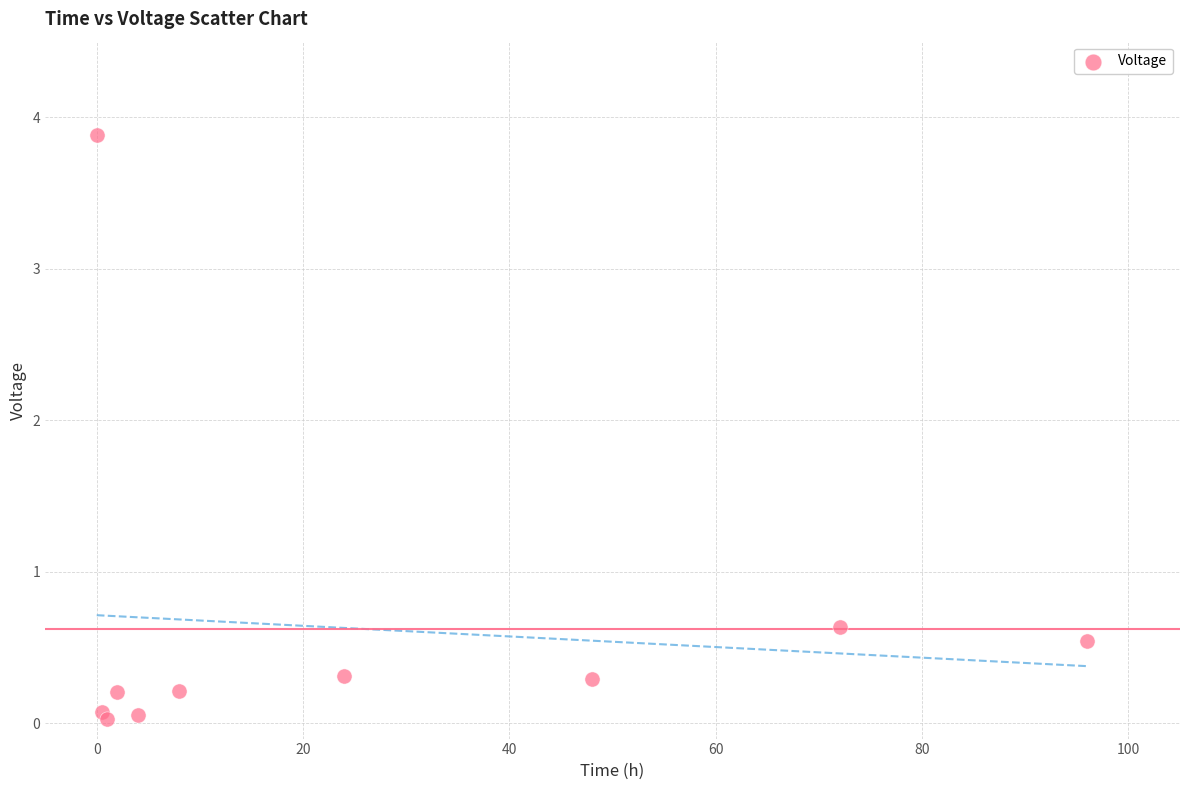

What is the average X value?

25.6